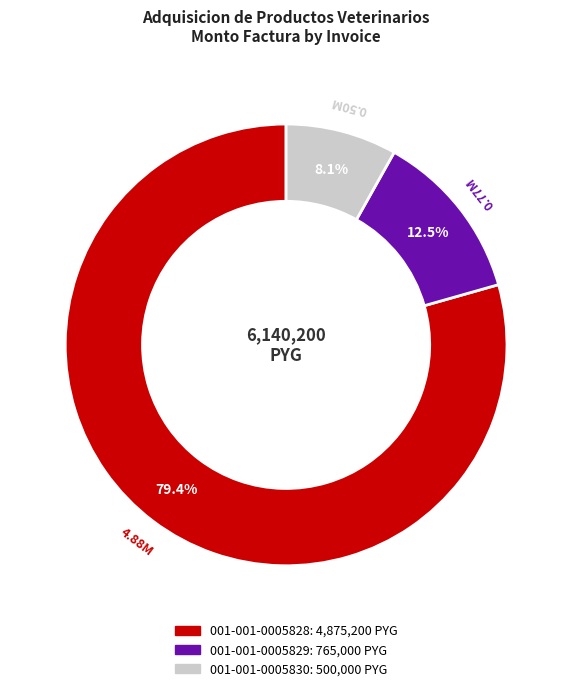

Is it true that 001-001-0005828 is 87% of the pie?

False